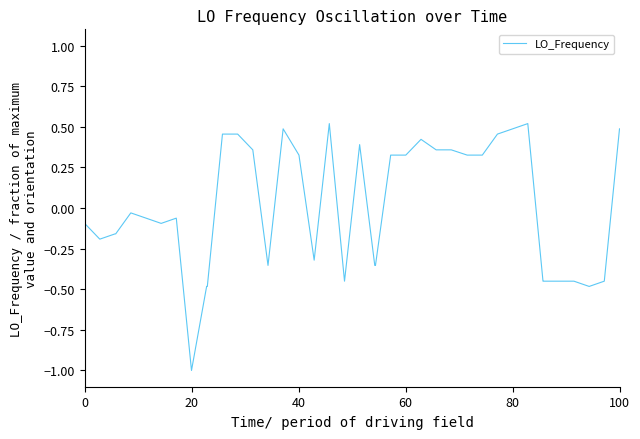

What is the difference between the maximum and minimum values?

1.5